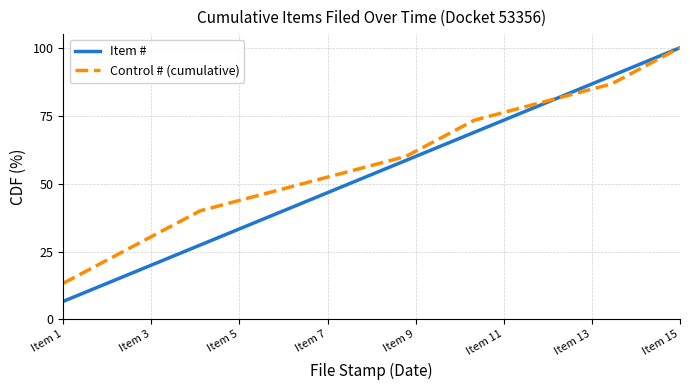

True or false: Item # has a value of 46.7 at Item 7.

True